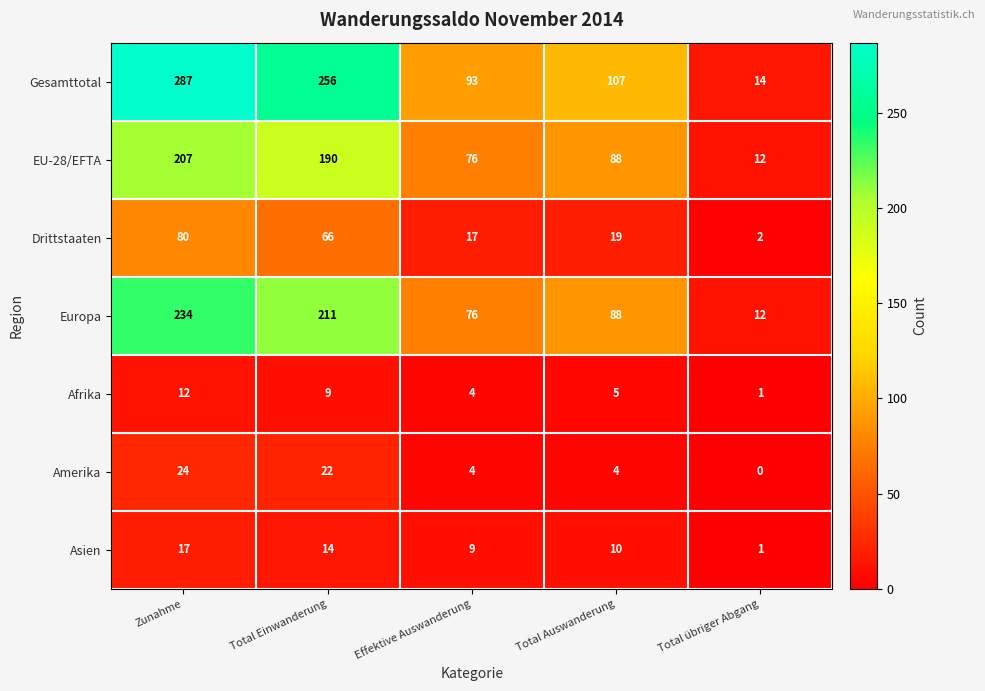

Between Effektive Auswanderung and Total Auswanderung, which series saw the biggest shift?

Gesamttotal